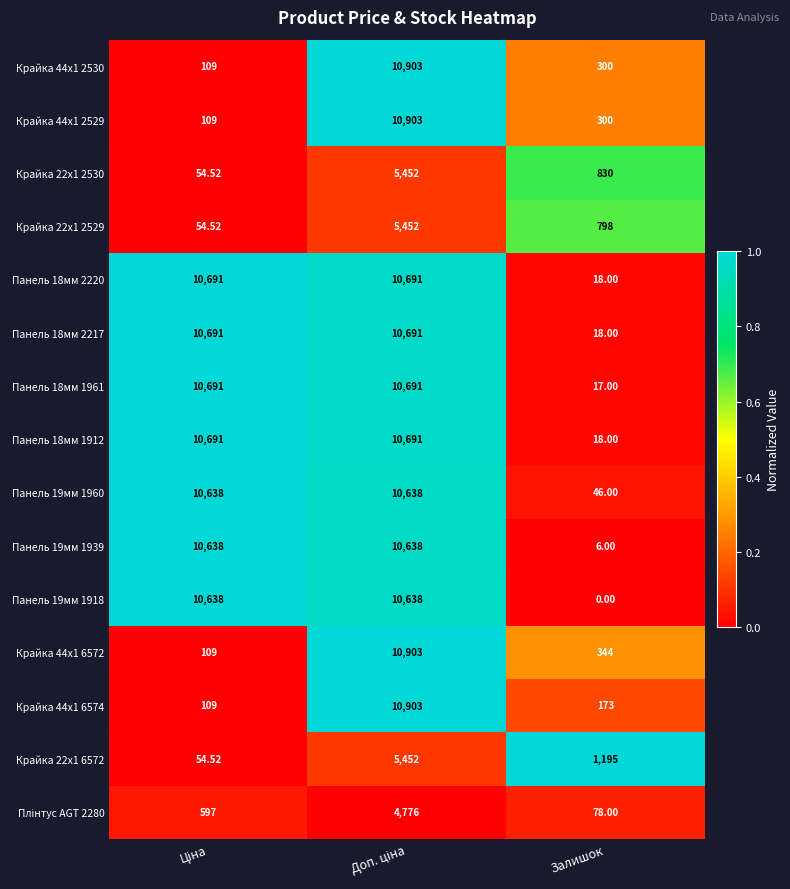

Where is Крайка 44x1 6574 nearest to the value 5506?

Залишок